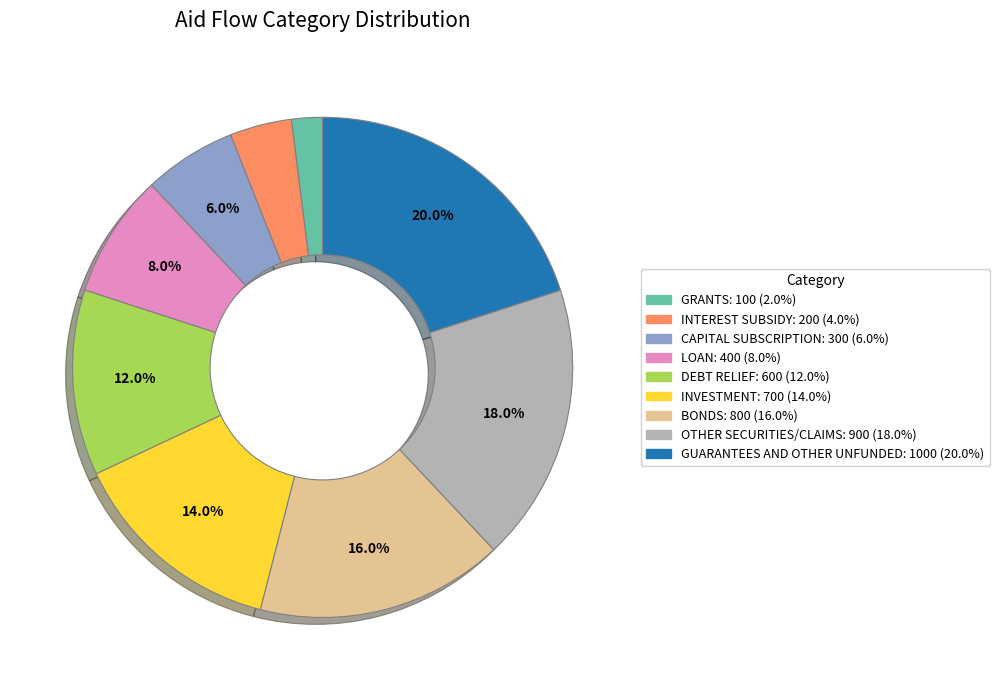

Which has a higher value, DEBT RELIEF or BONDS?

BONDS